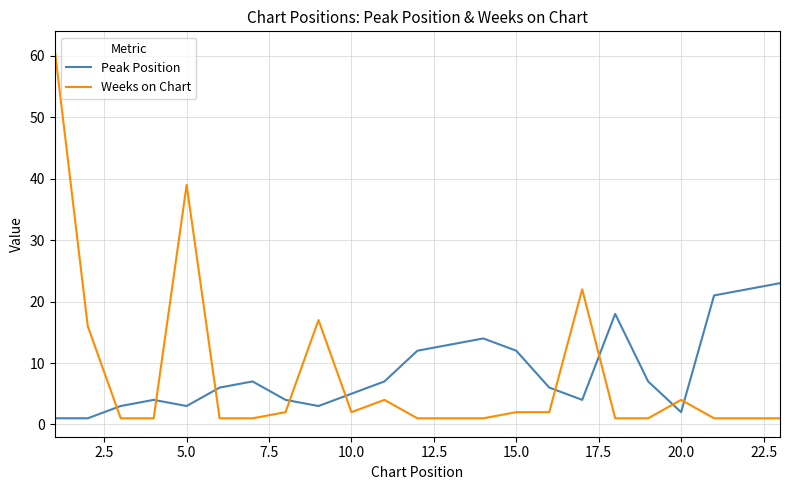

True or false: Weeks on Chart and Peak Position intersect in this chart.

True